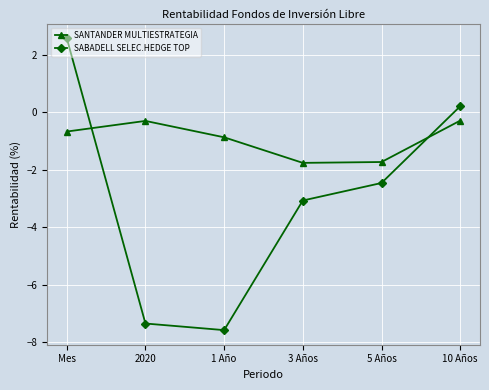

What is the label of the 2nd point from the right?

5 Años